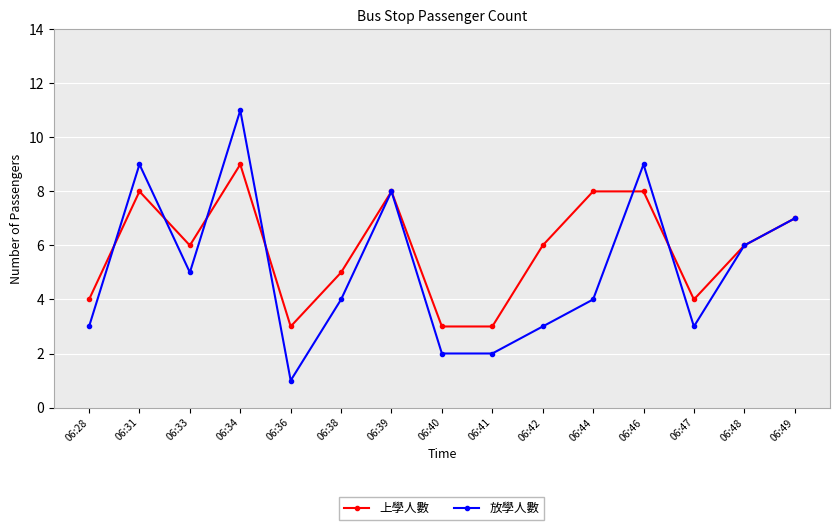

Reading left to right, extract all data points from this chart.

上學人數: 4	8	6	9	3	5	8	3	3	6	8	8	4	6	7
放學人數: 3	9	5	11	1	4	8	2	2	3	4	9	3	6	7